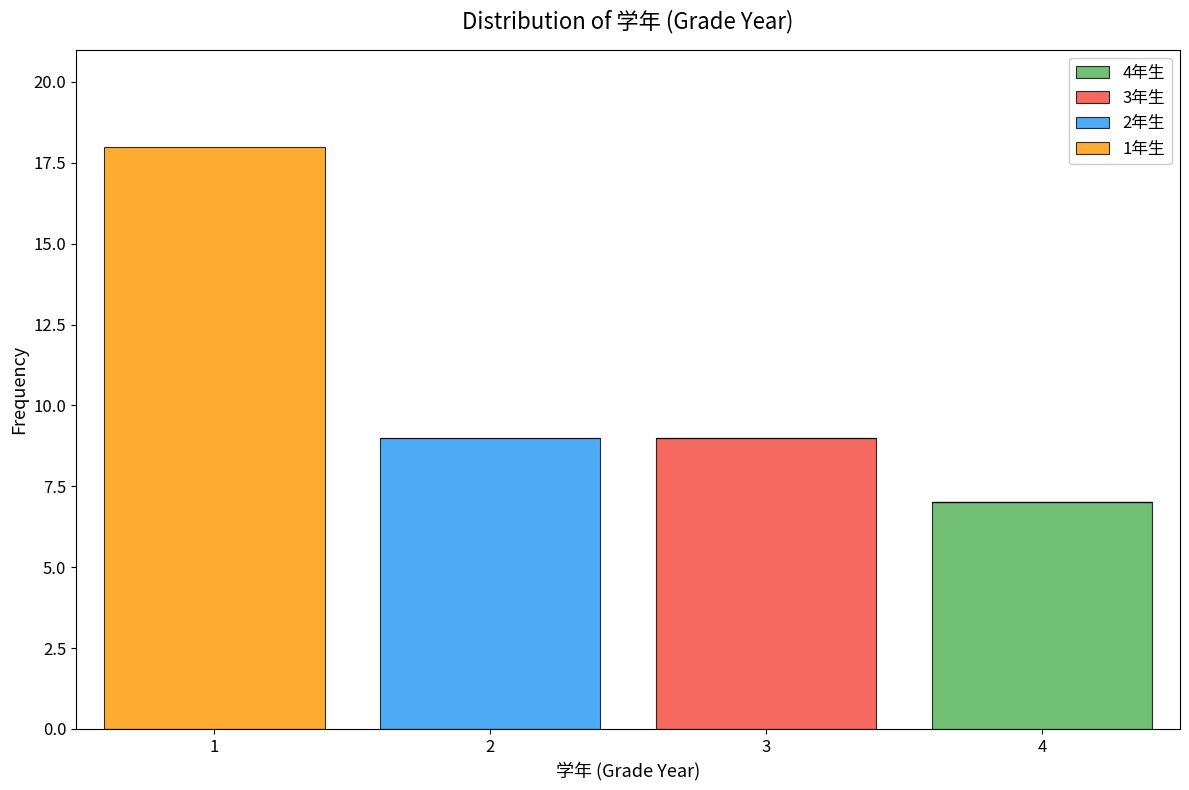

What is the total height of the stacked bar covering 3.5 to 4.5 on the x-axis? The values are not printed on the chart, so give them approximately, as read against the axis.

7